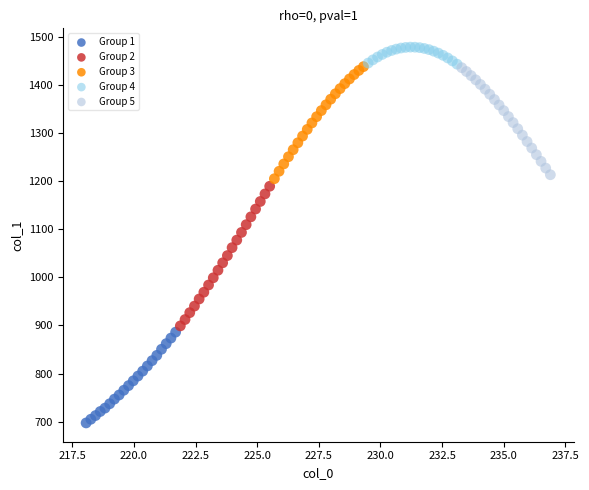

Which series reaches the minimum Y coordinate?

Group 1